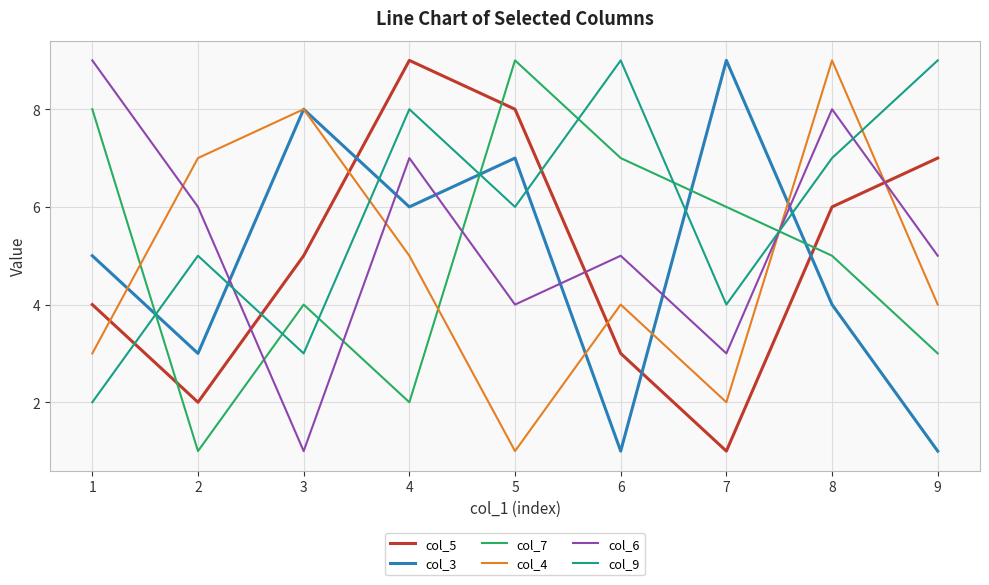

How many lines are shown in the chart?

6